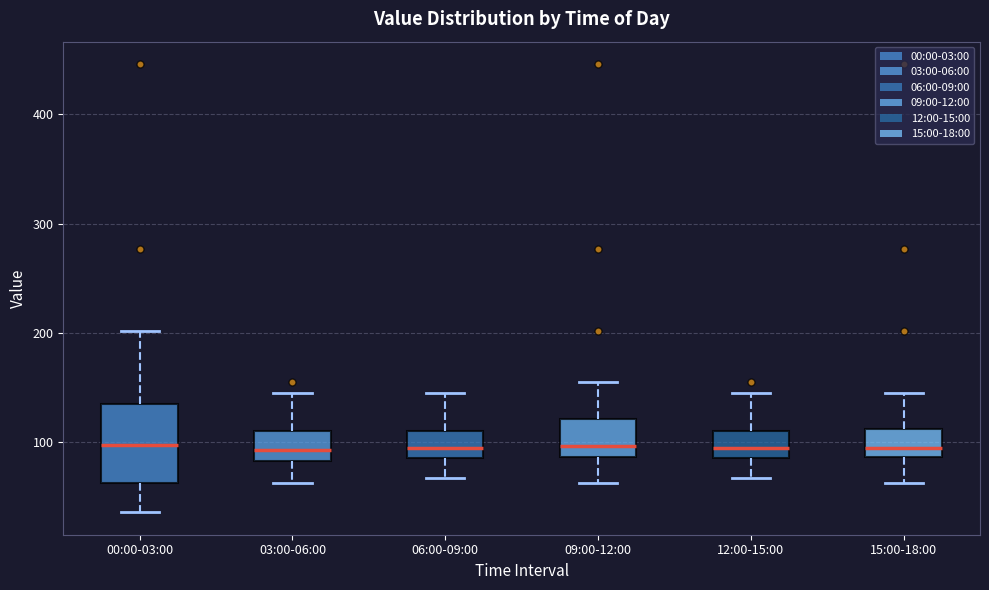

Reading left to right, read every box against the y-axis: the position of its median line, the range the box covers, and the ends of its whiskers. The values are not printed on the chart, so give them approximately, as read against the axis.

00:00-03:00: median 100, box 60 to 130, whiskers 40 to 200
03:00-06:00: median 90, box 80 to 110, whiskers 60 to 150
06:00-09:00: median 100, box 90 to 110, whiskers 70 to 150
09:00-12:00: median 100, box 90 to 120, whiskers 60 to 160
12:00-15:00: median 100, box 90 to 110, whiskers 70 to 150
15:00-18:00: median 100, box 90 to 110, whiskers 60 to 150